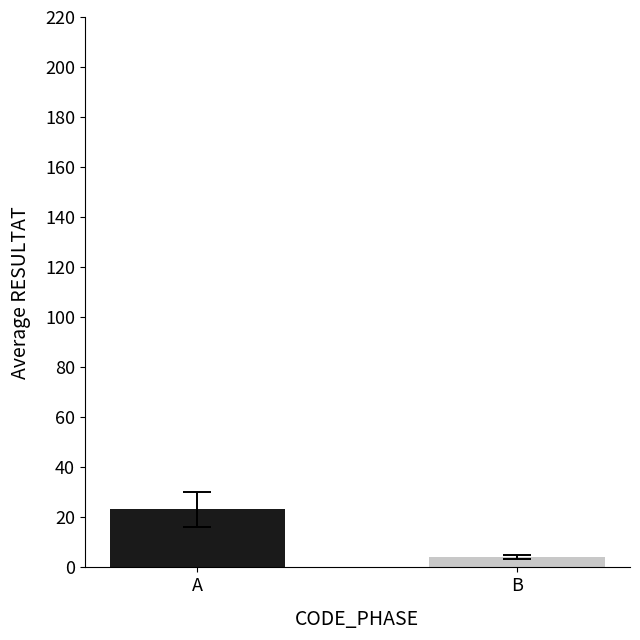

Which has a higher value, B or A?

A